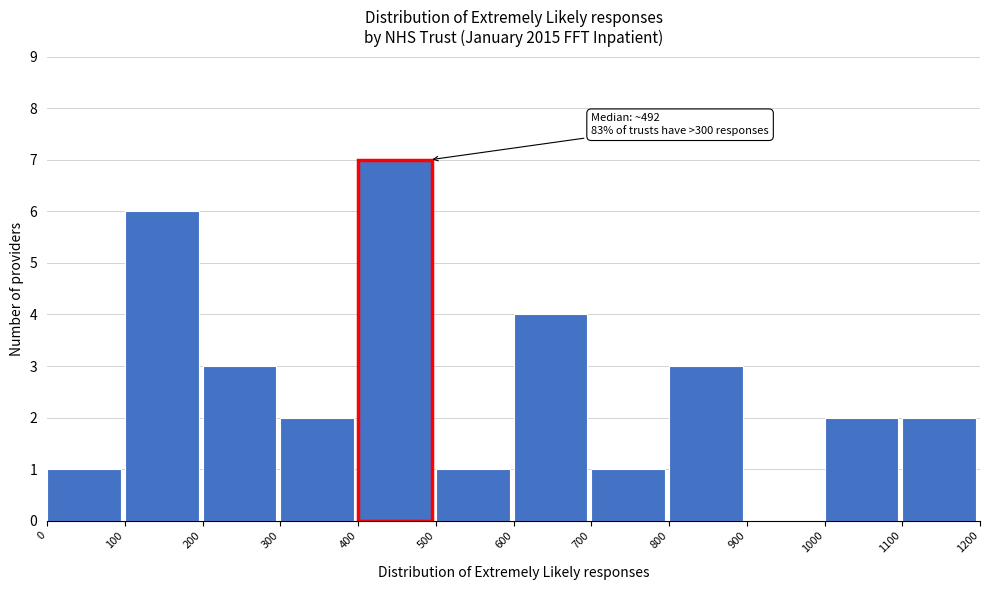

Over which range of the x-axis is the bar tallest?

400 to 500